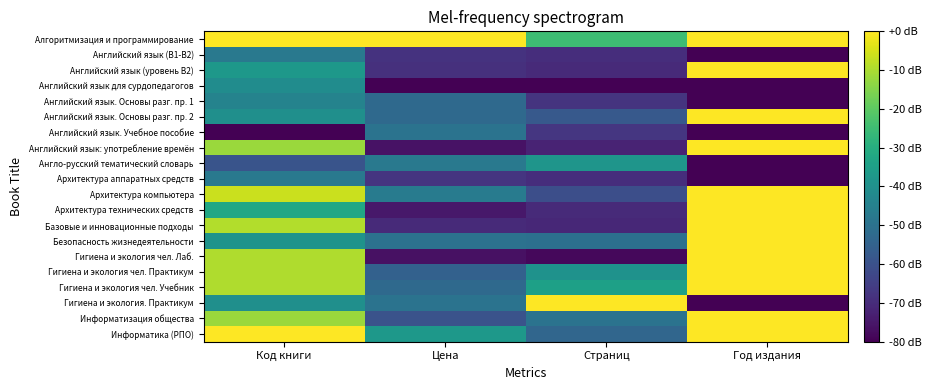

Between Цена and Код книги, which is larger?

Цена